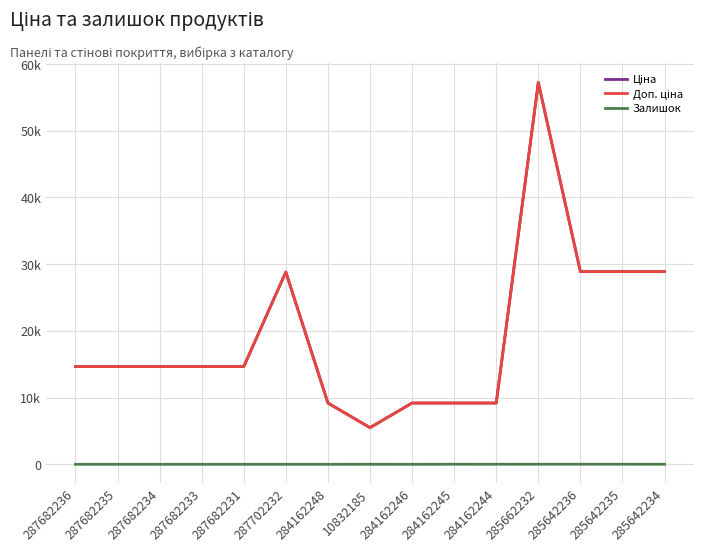

What position from the right is 287682236?

15